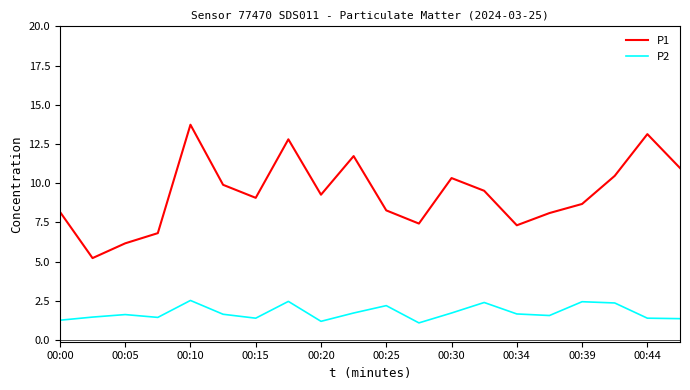

Does the chart have visible grid lines?

No